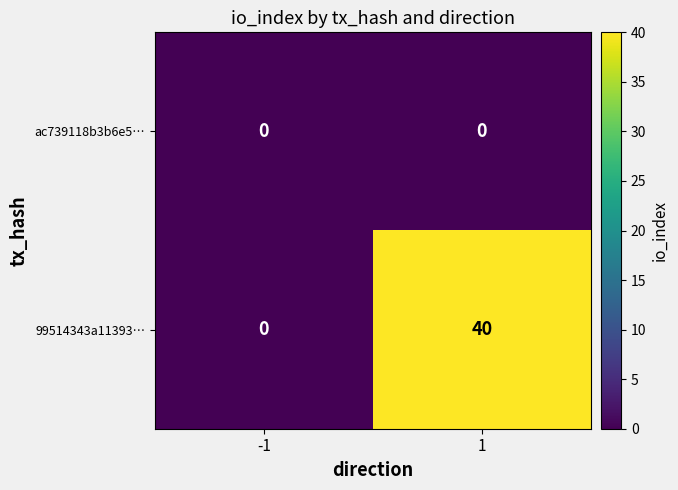

What is the maximum value shown in the chart?

40